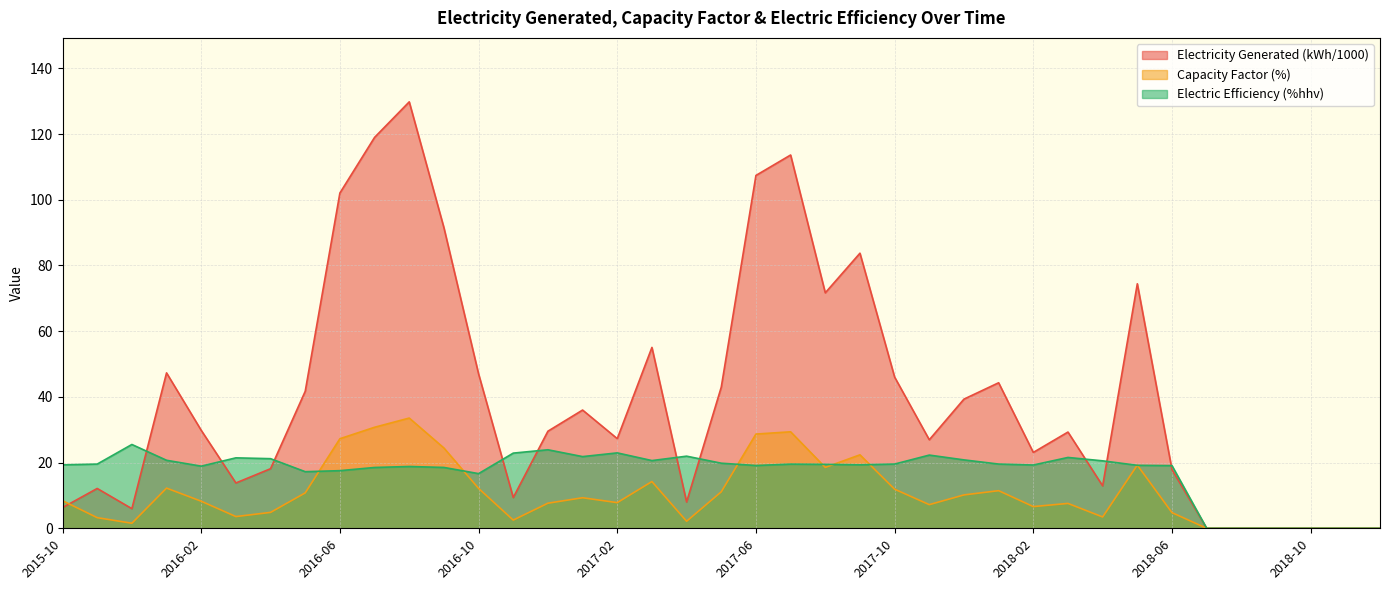

Which has a higher value, 2017-02 or 2015-11?

2017-02